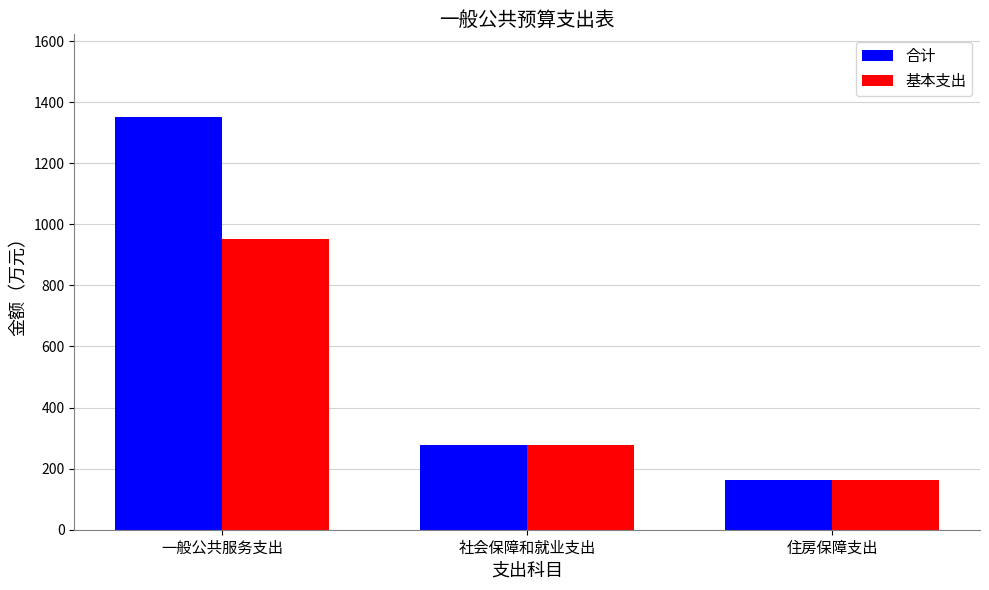

The value of 基本支出 at 社会保障和就业支出 is 462.4. True or false?

False